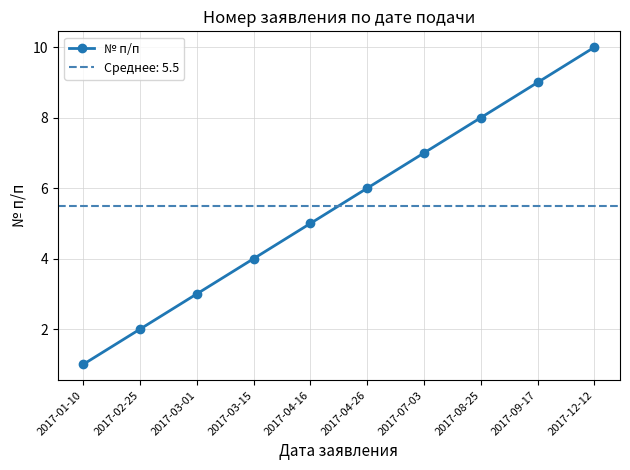

What is the minimum value shown in the chart?

1